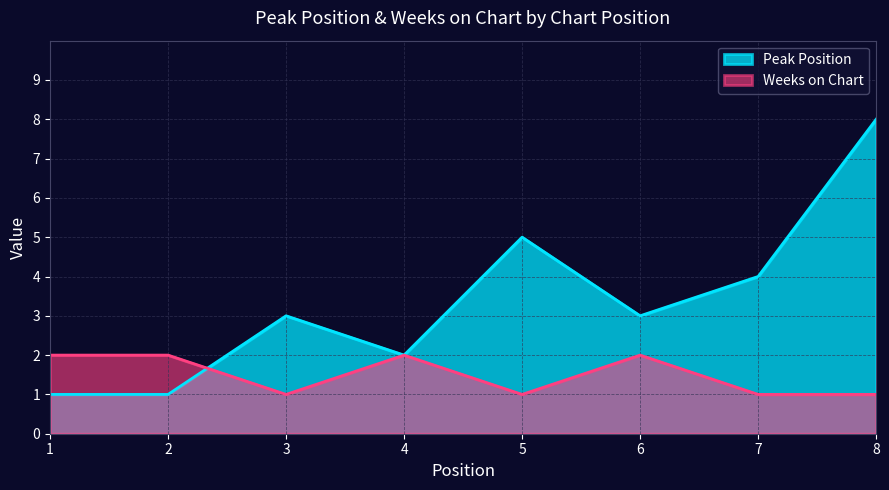

True or false: Peak Position and Weeks on Chart intersect in this chart.

True